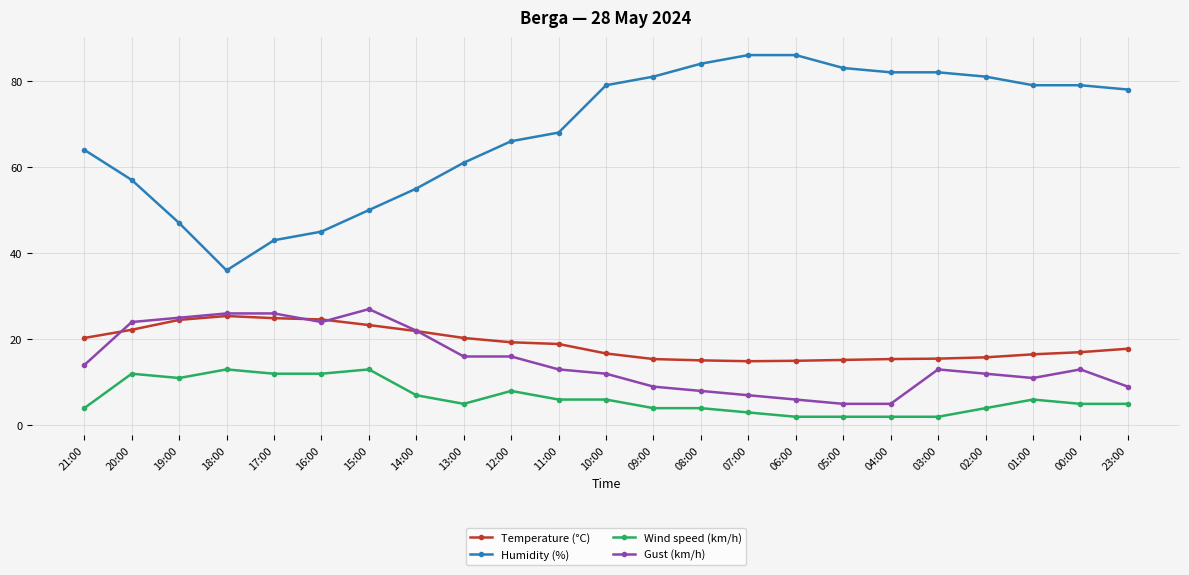

What is the minimum value shown in the chart?

2.0